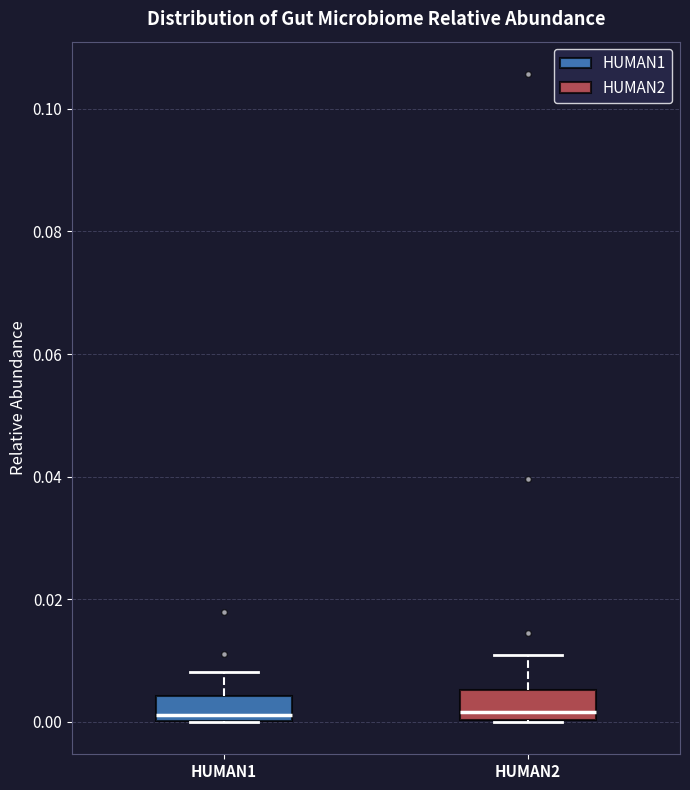

Where is the lower edge of the box for HUMAN1 on the y-axis? The values are not printed on the chart, so give them approximately, as read against the axis.

0.000